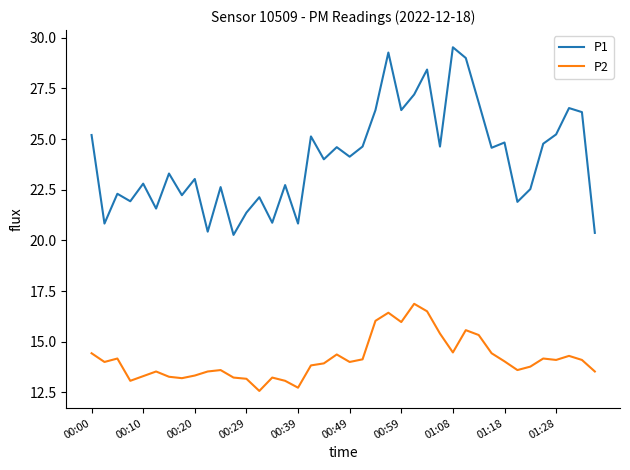

Which series has the widest spread of values?

P1